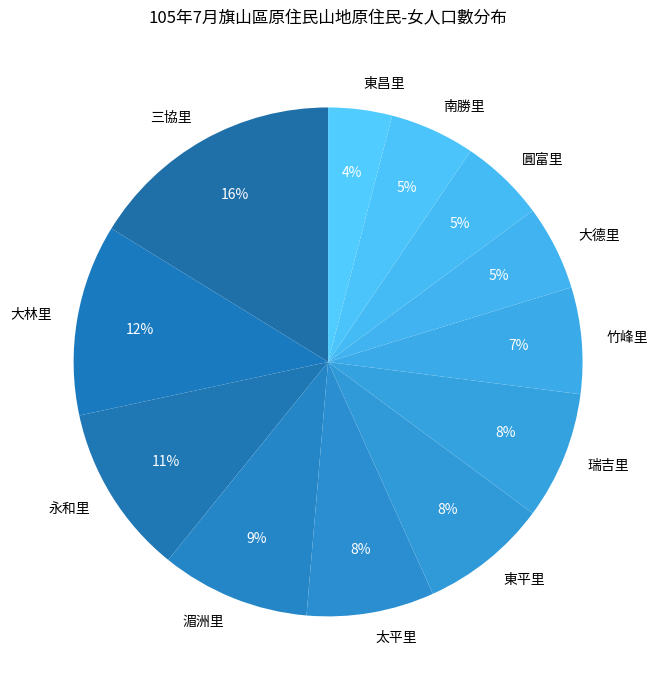

How many slices are in this pie chart?

12